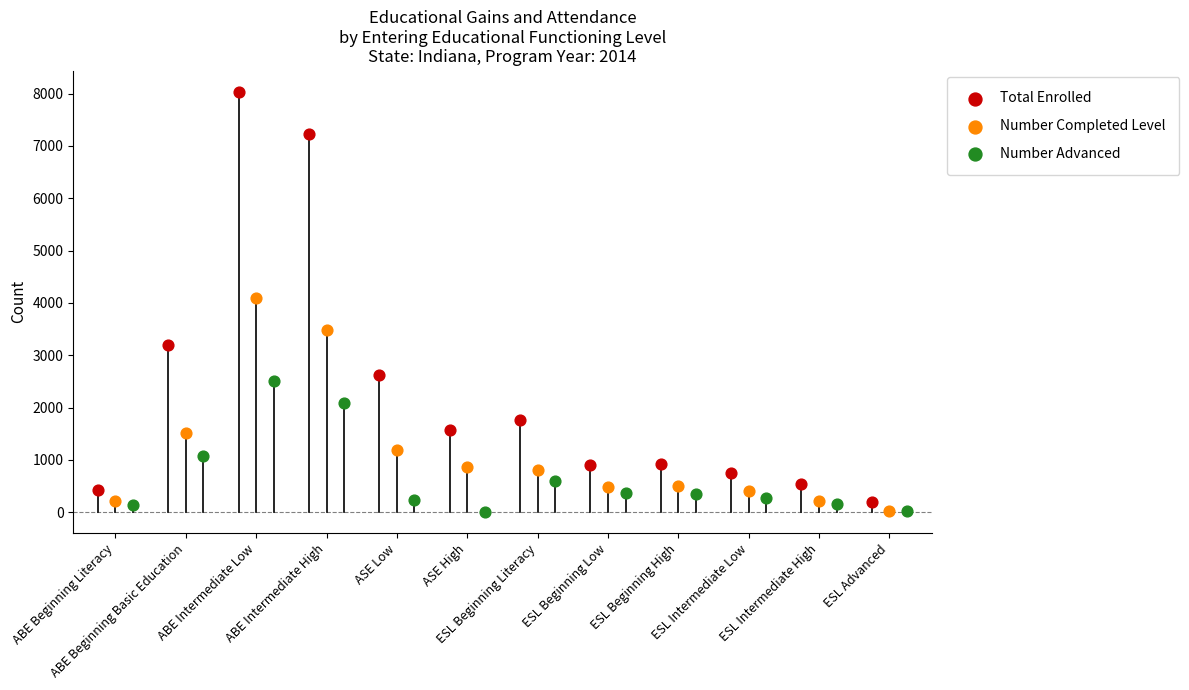

Which series has the widest spread of Y values?

Total Enrolled